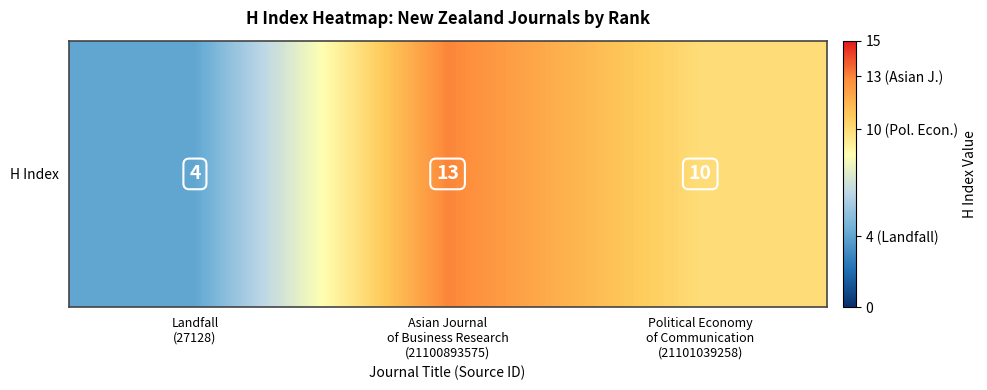

Rank the categories by value from highest to lowest.

Asian Journal
of Business Research
(21100893575), Political Economy
of Communication
(21101039258), Landfall
(27128)